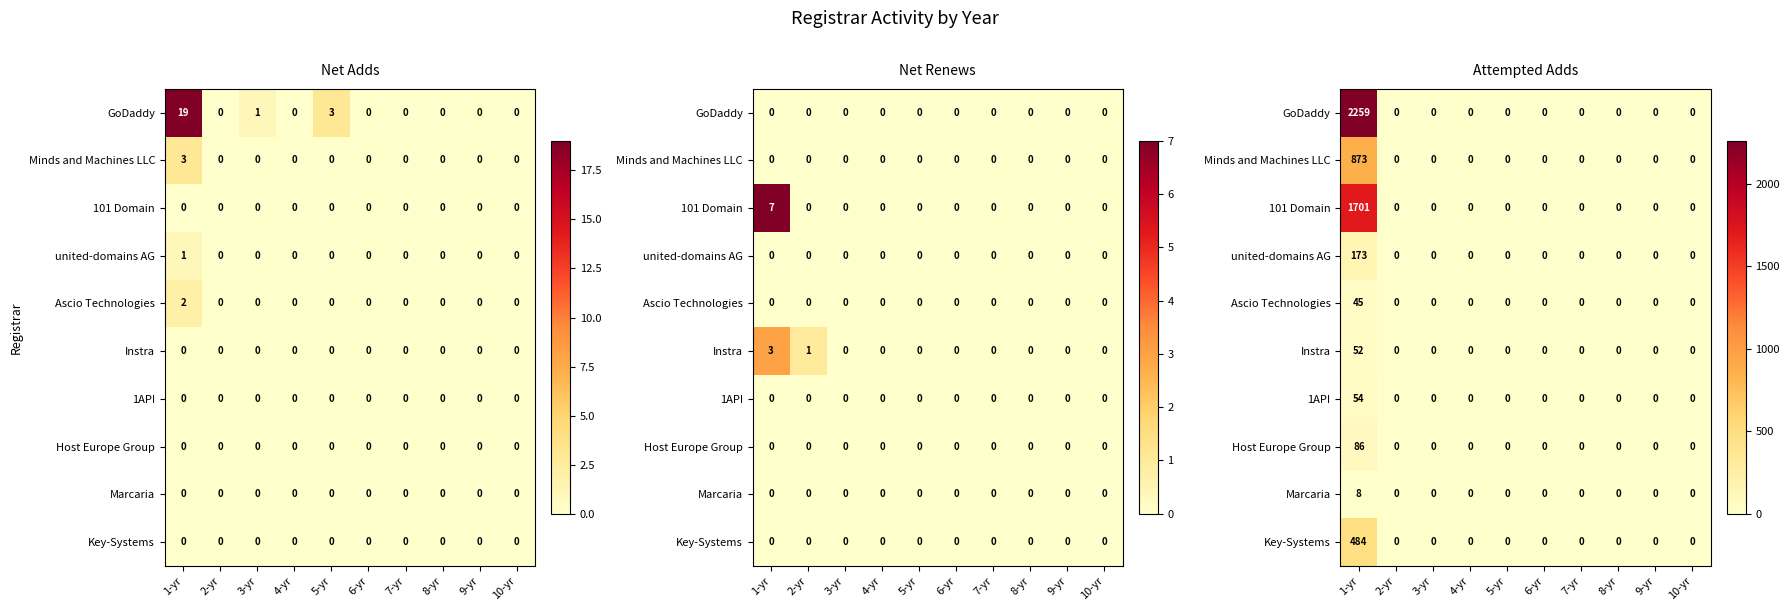

At how many categories does at least one series exceed 2149?

1